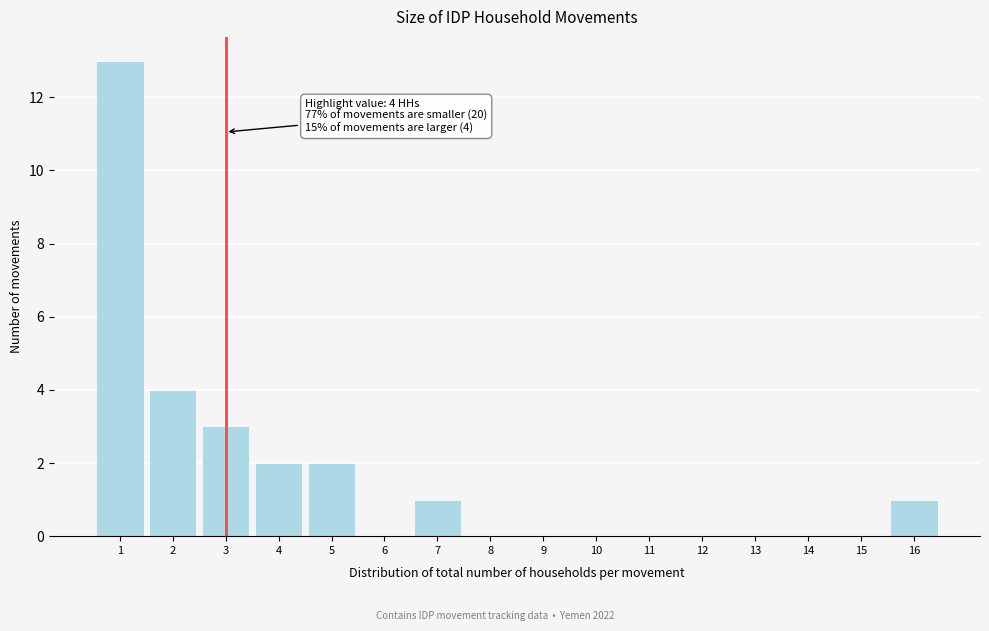

Reading left to right, transcribe all the data shown in this chart.

1=13	2=4	3=3	4=2	5=2	6=0	7=1	8=0	9=0	10=0	11=0	12=0	13=0	14=0	15=0	16=1